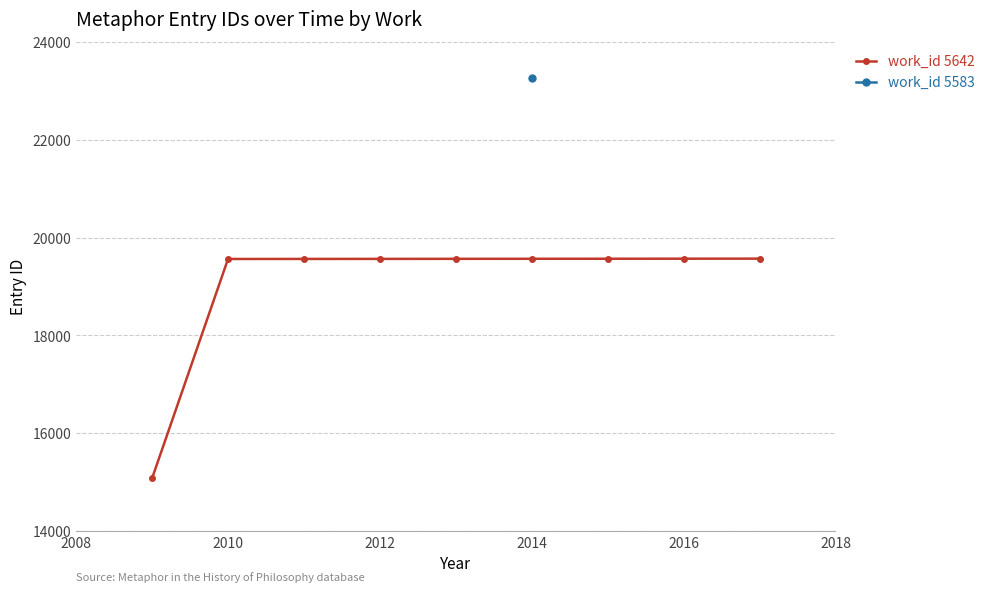

What is the average value?

19068